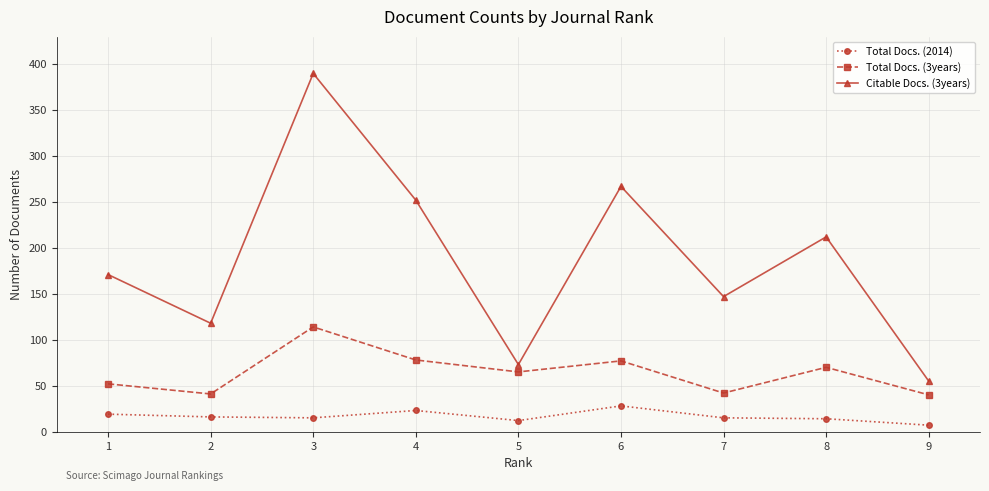

Which series has the widest spread of values?

Citable Docs. (3years)